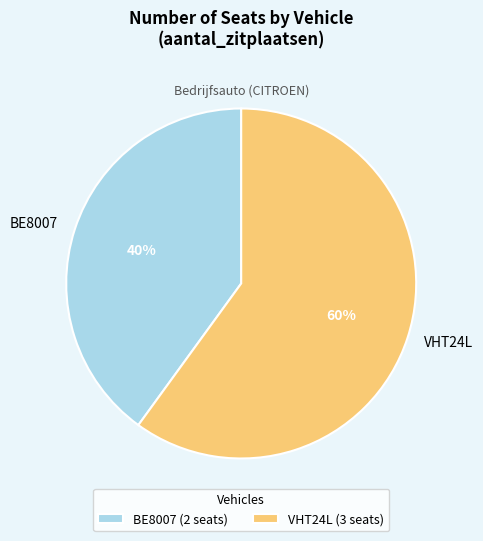

Is VHT24L the majority of the pie?

Yes